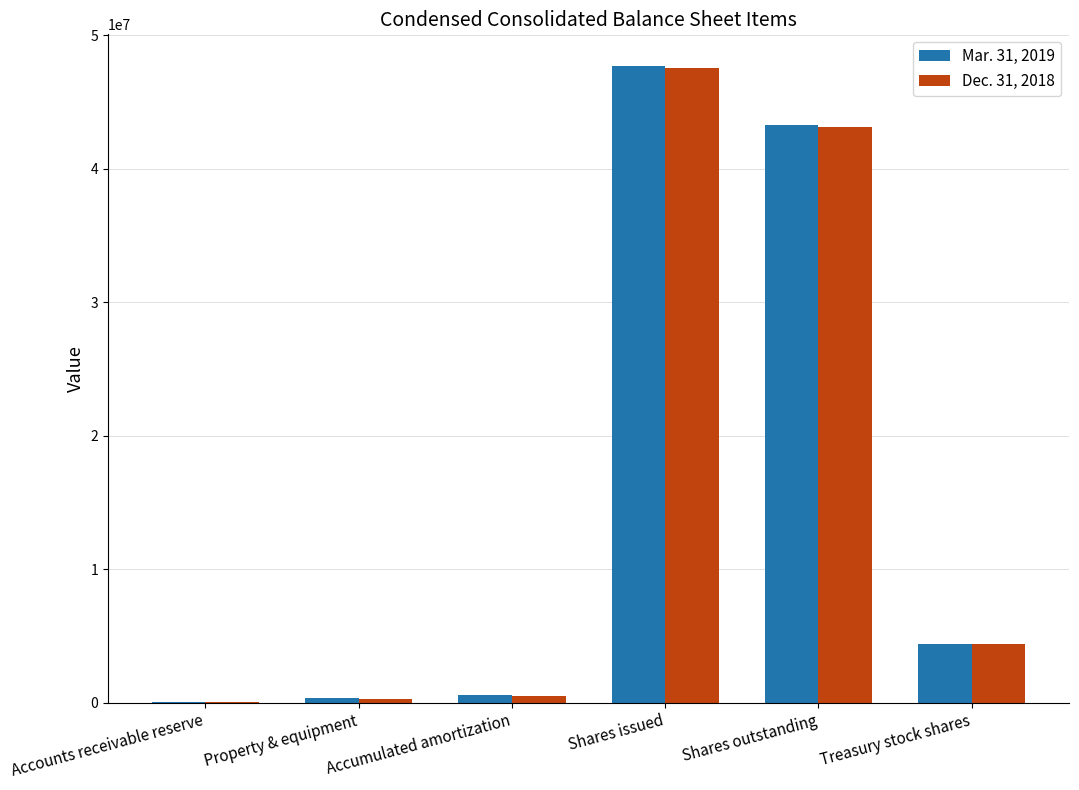

What is the greatest value displayed?

47674000